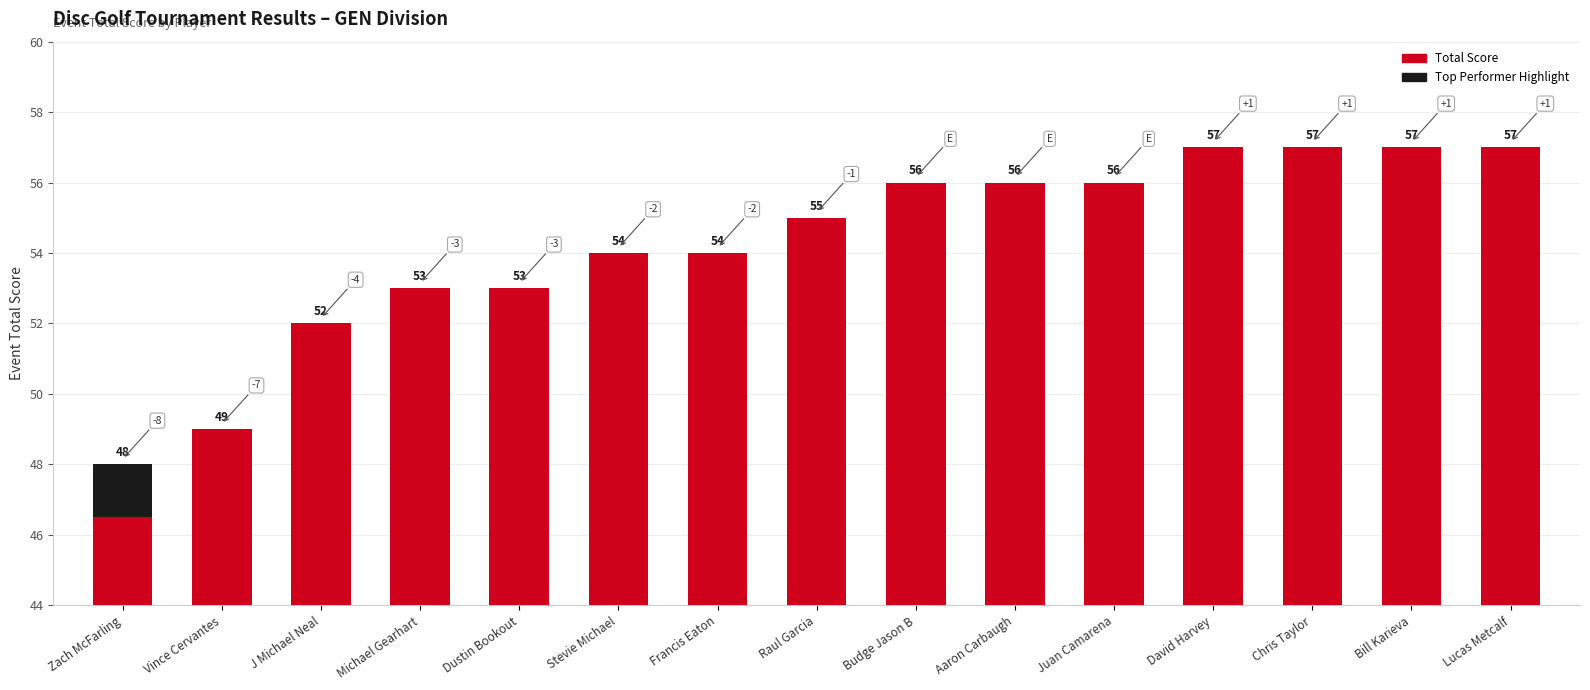

Where does the data first go above 55?

Budge Jason B